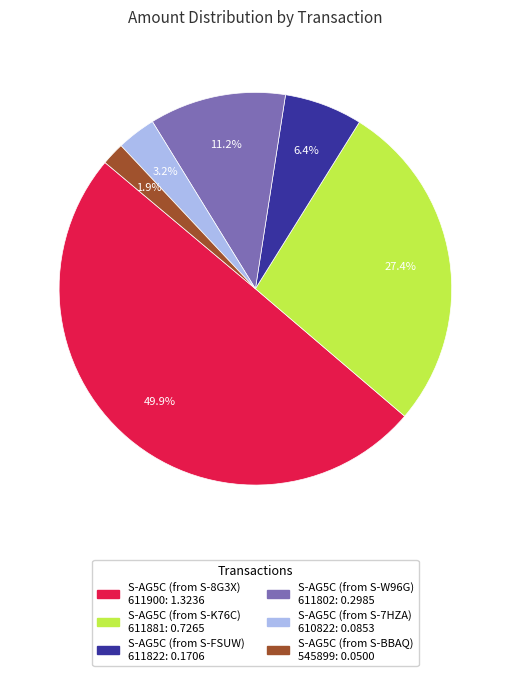

Between S-AG5C (from S-BBAQ) 545899: 0.0500 and S-AG5C (from S-W96G) 611802: 0.2985, which is larger?

S-AG5C (from S-W96G) 611802: 0.2985